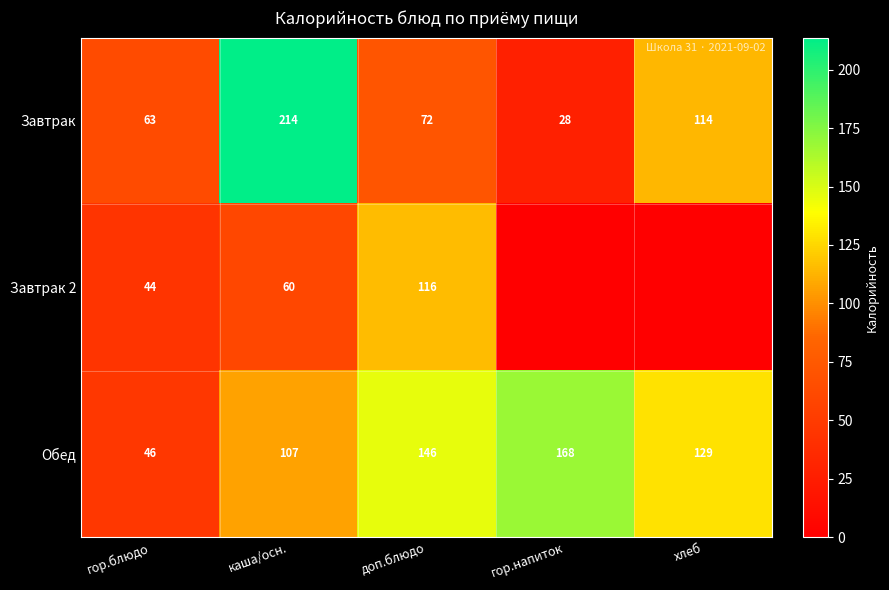

Where is Завтрак nearest to the value 121?

хлеб